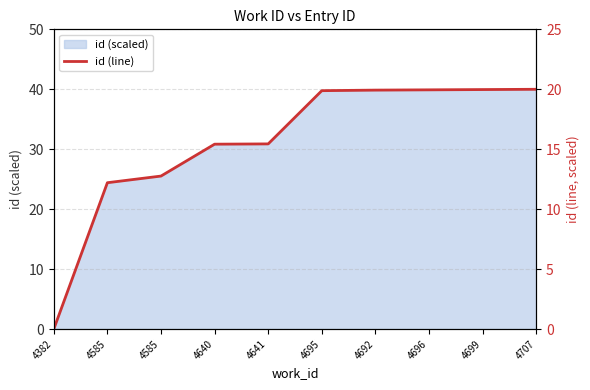

Which label corresponds to the largest value in the chart?

4707